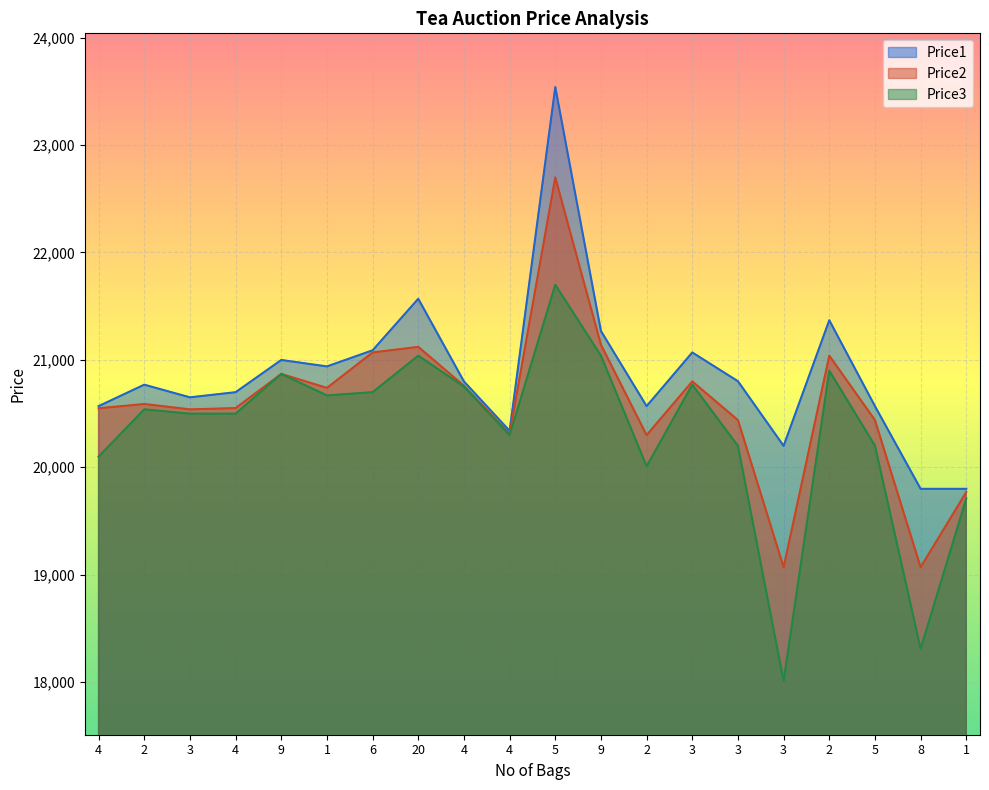

How many lines are shown in the chart?

3